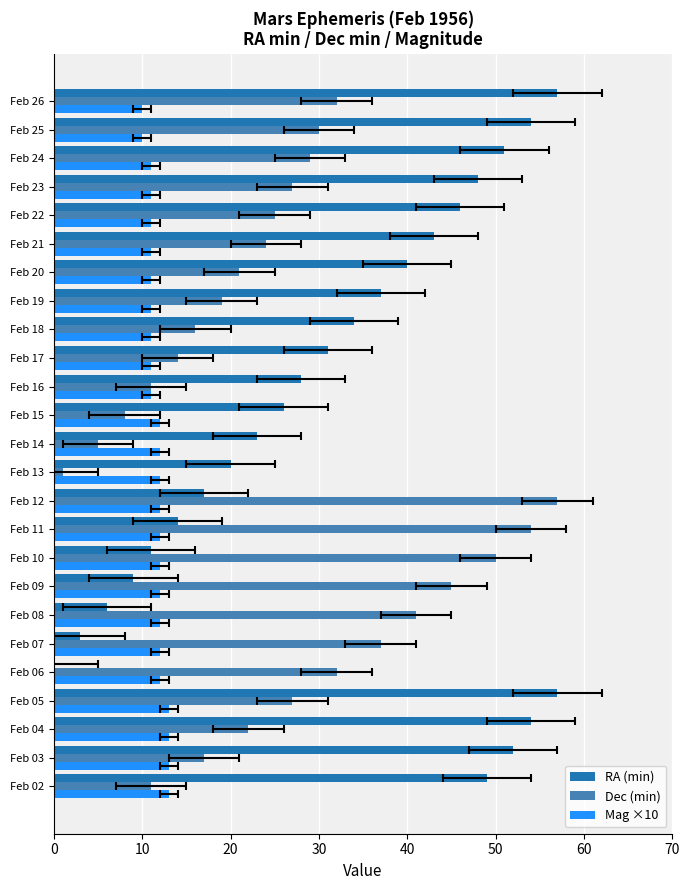

Reading right to left, transcribe all the data shown in this chart.

RA (min): 57	54	51	48	46	43	40	37	34	31	28	26	23	20	17	14	11	9	6	3	0	57	54	52	49
Dec (min): 32	30	29	27	25	24	21	19	16	14	11	8	5	1	57	54	50	45	41	37	32	27	22	17	11
Mag ×10: 10	10	11	11	11	11	11	11	11	11	11	12	12	12	12	12	12	12	12	12	12	13	13	13	13